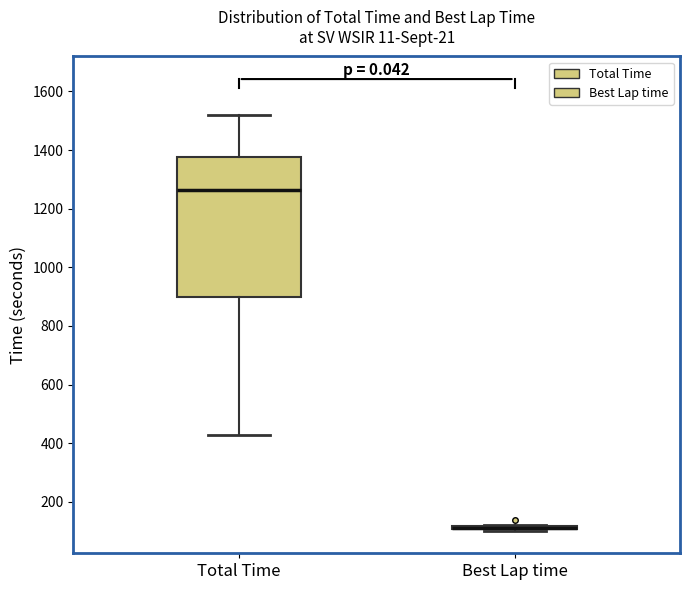

Where does the upper whisker of the box for Total Time end on the y-axis? The values are not printed on the chart, so give them approximately, as read against the axis.

1520